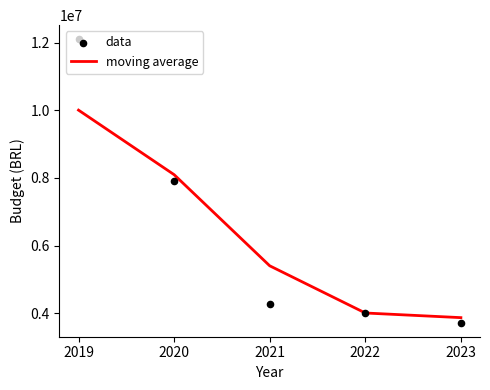

At which category is the sum across all series the highest?

2019